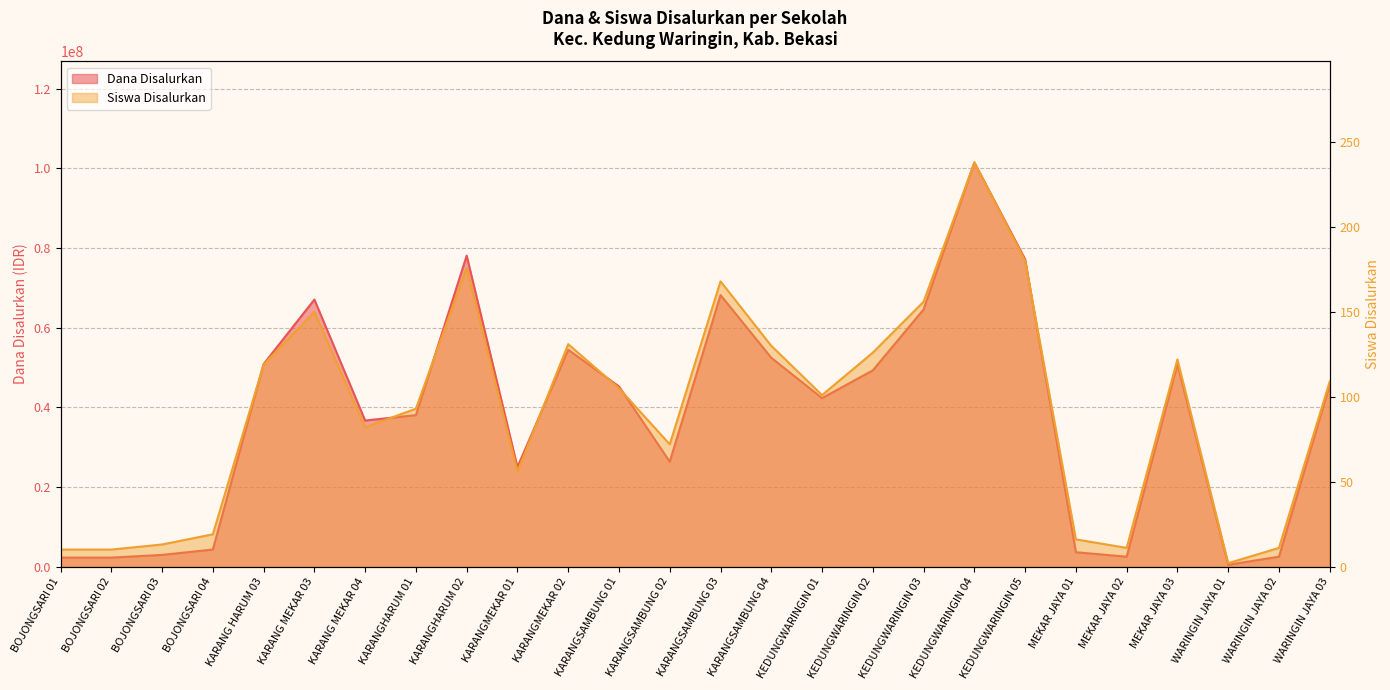

At how many categories does at least one series exceed 96518470?

1